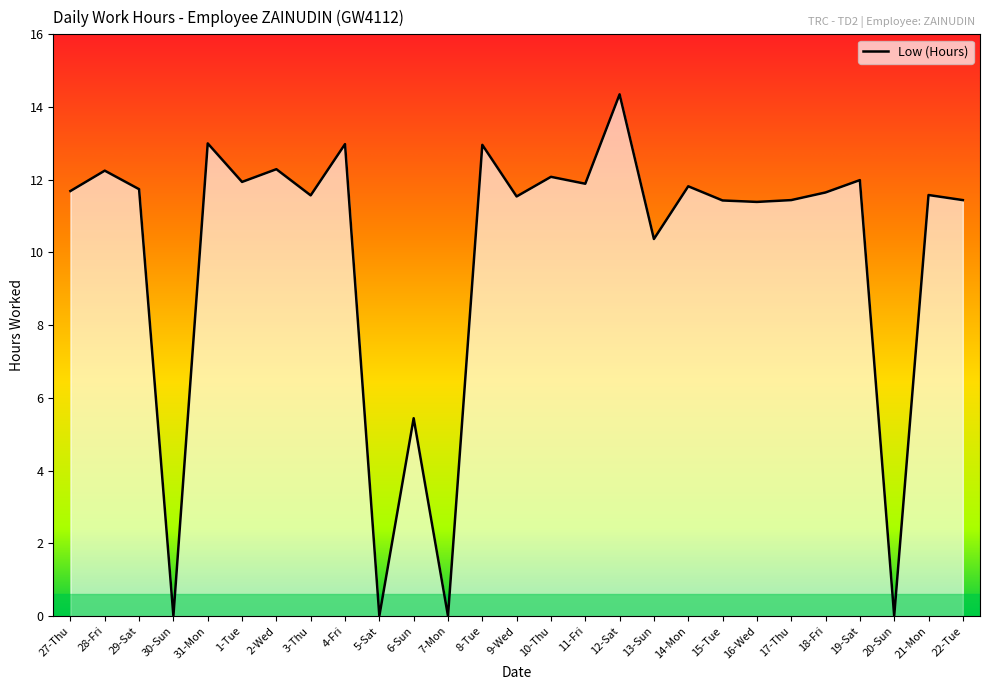

Which category has the highest value across all series?

12-Sat